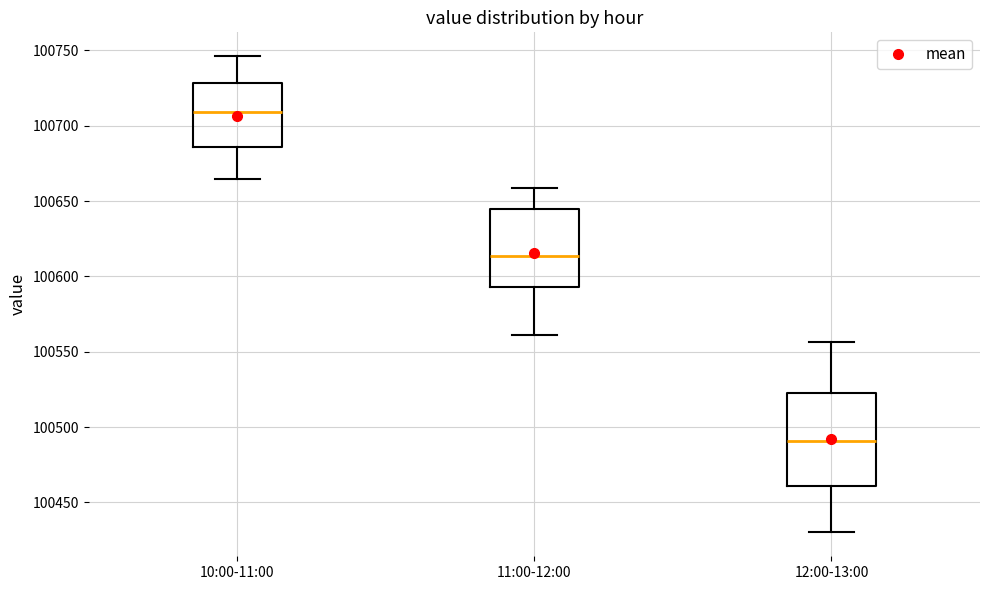

Reading left to right, read every box against the y-axis: the position of its median line, the range the box covers, and the ends of its whiskers. The values are not printed on the chart, so give them approximately, as read against the axis.

10:00-11:00: median 100710, box 100685 to 100730, whiskers 100665 to 100745
11:00-12:00: median 100615, box 100595 to 100645, whiskers 100560 to 100660
12:00-13:00: median 100490, box 100460 to 100525, whiskers 100430 to 100555